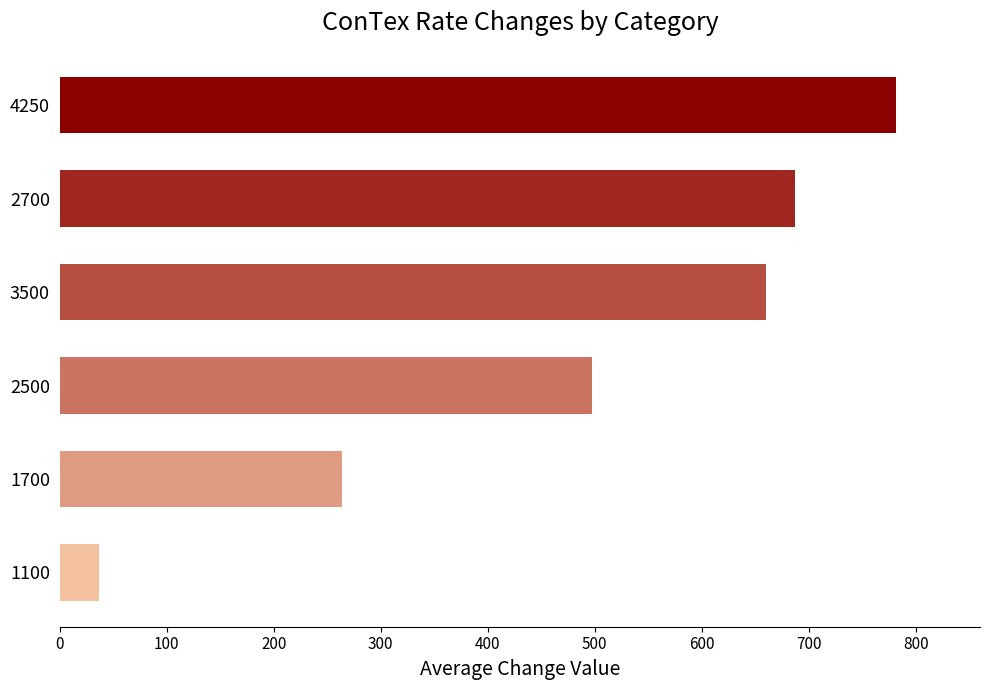

Are the bars grouped side by side (vs. stacked)?

No